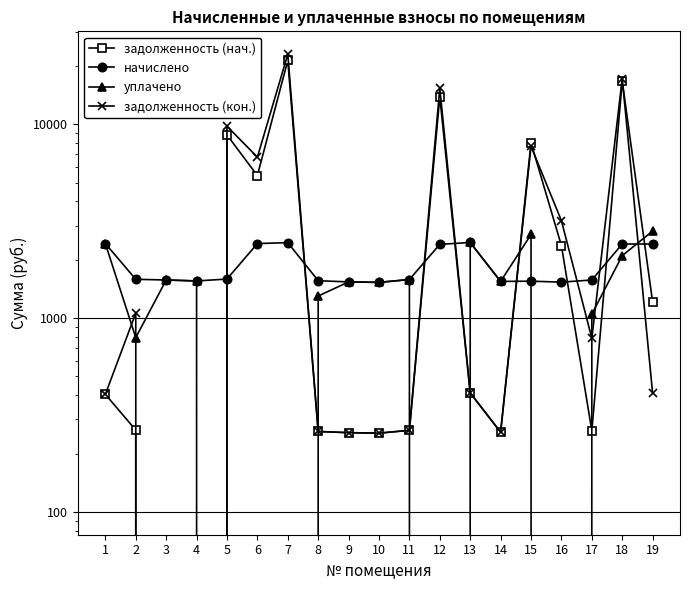

What is the difference between the задолженность (кон.) values at 8 and 10?

5.1